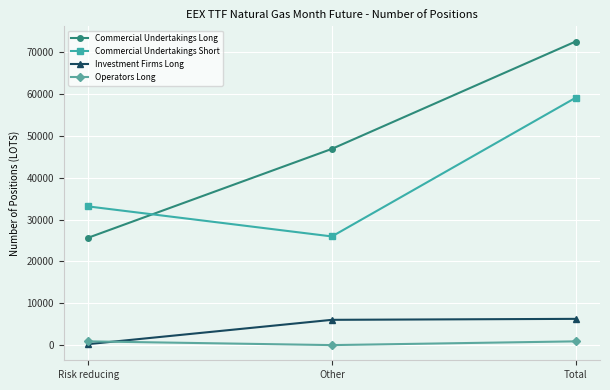

What is the label of the 2nd point from the right?

Other